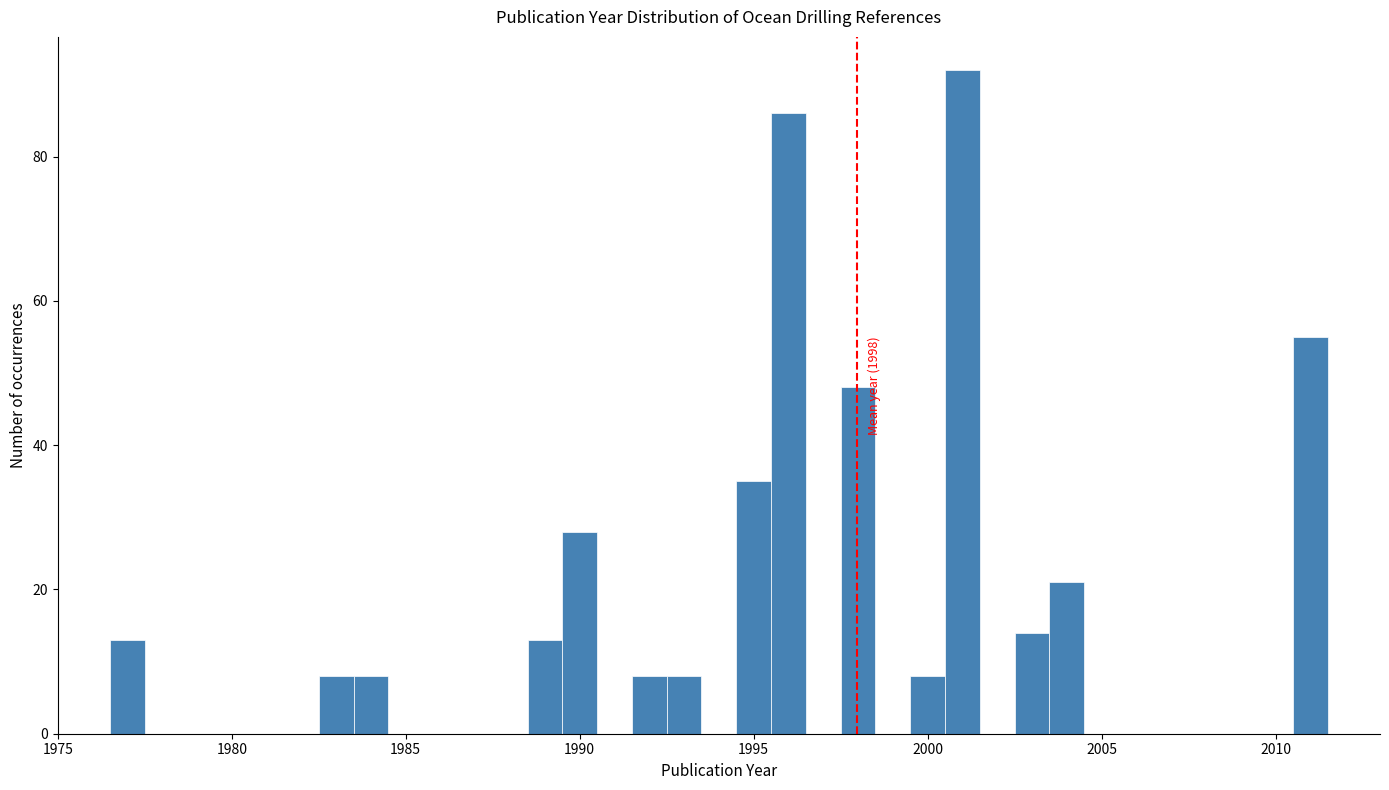

Around what value on the x-axis is the tallest bar? Give the approximate position of its centre, as read against the axis.

2001.0